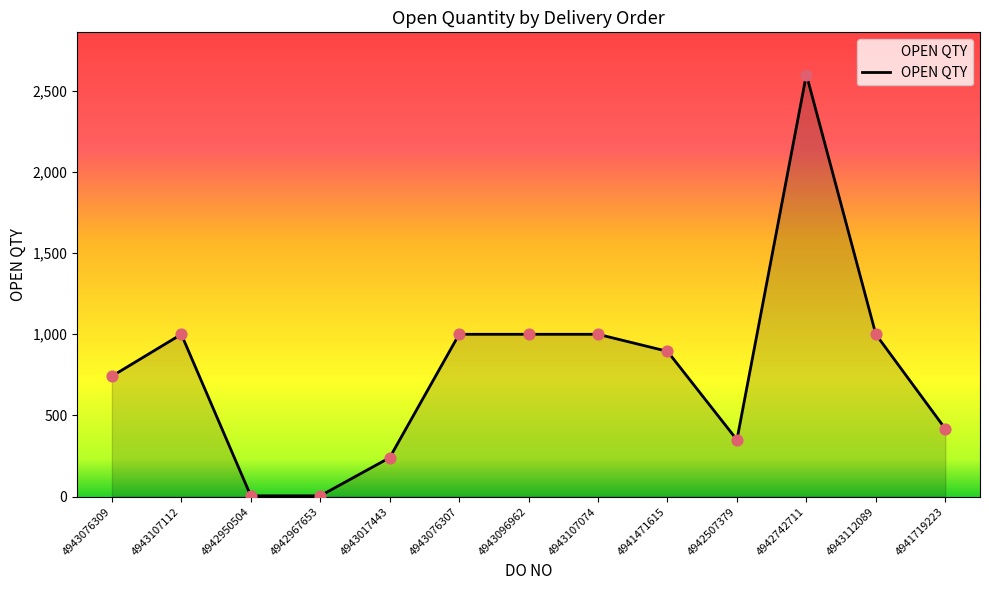

What is the change in value from 4943107112 to 4941471615?

-105